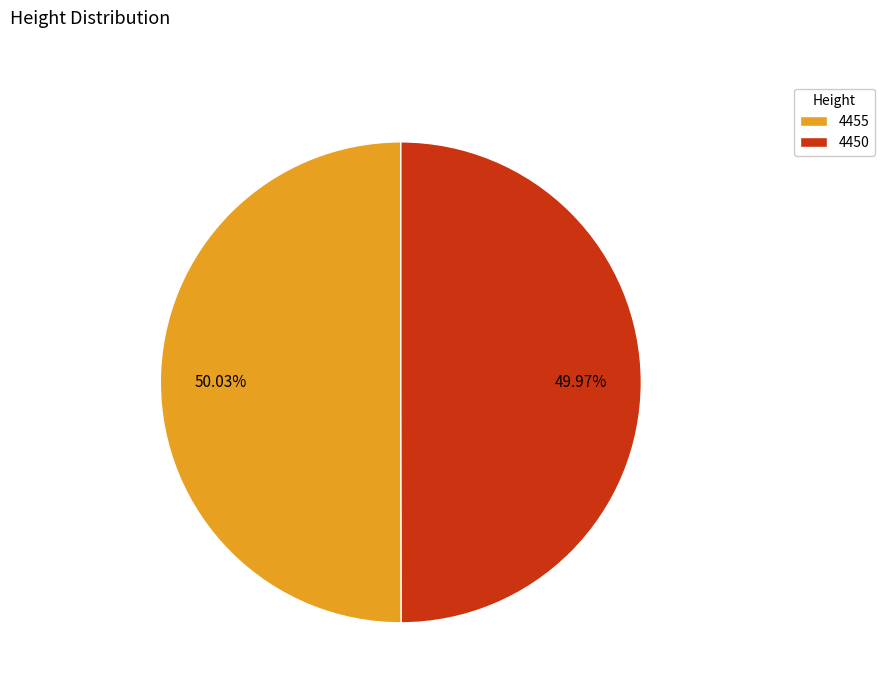

Is there a majority slice in this chart?

Yes